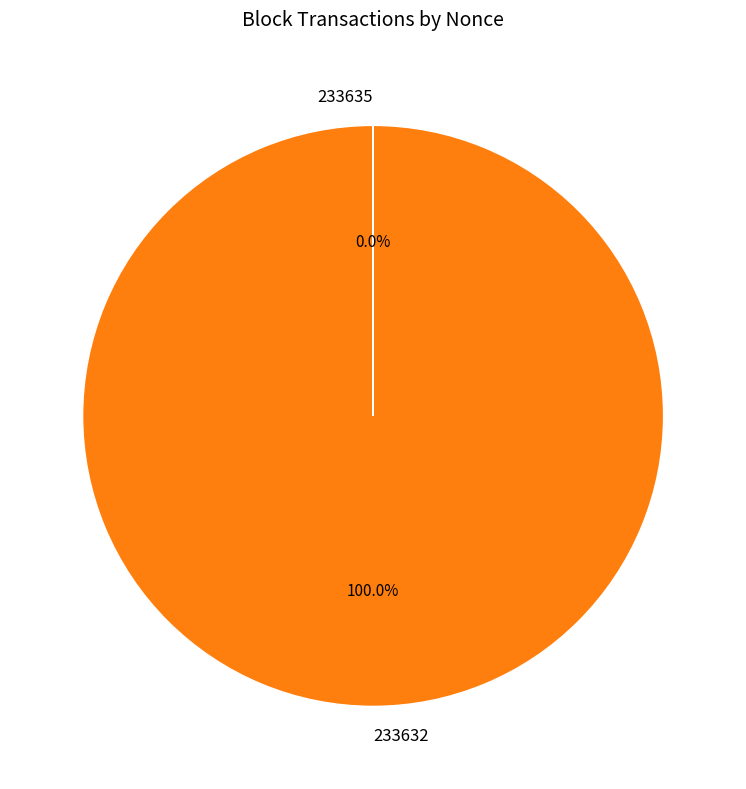

What is the largest slice in the pie chart?

233632